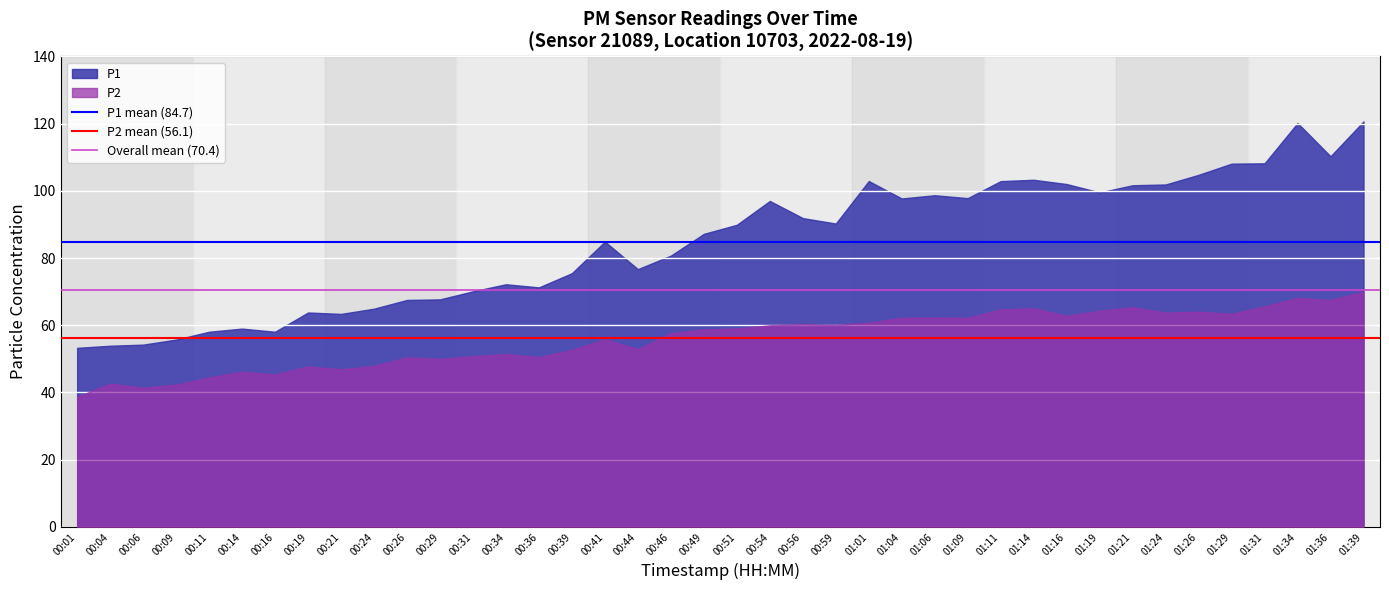

The value of Overall mean (70.4) at 00:04 is 125.3. True or false?

False